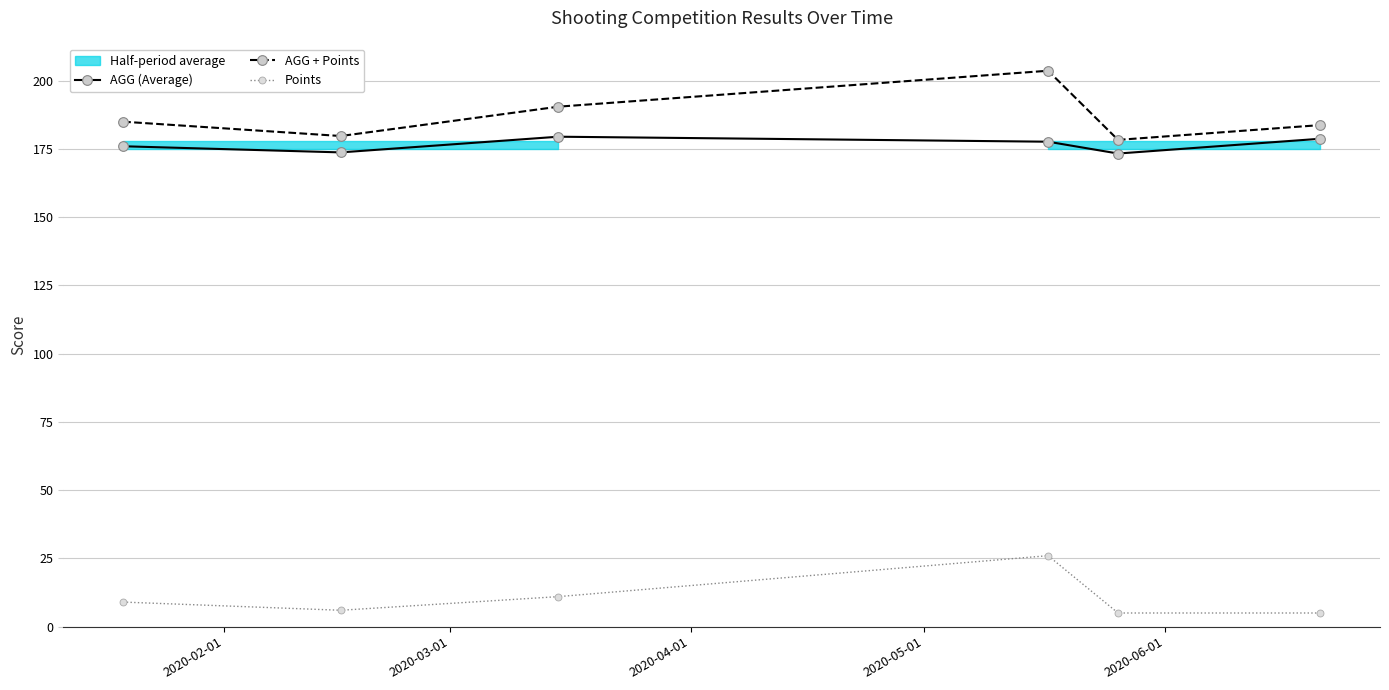

What is the average value of the Points series?

10.3